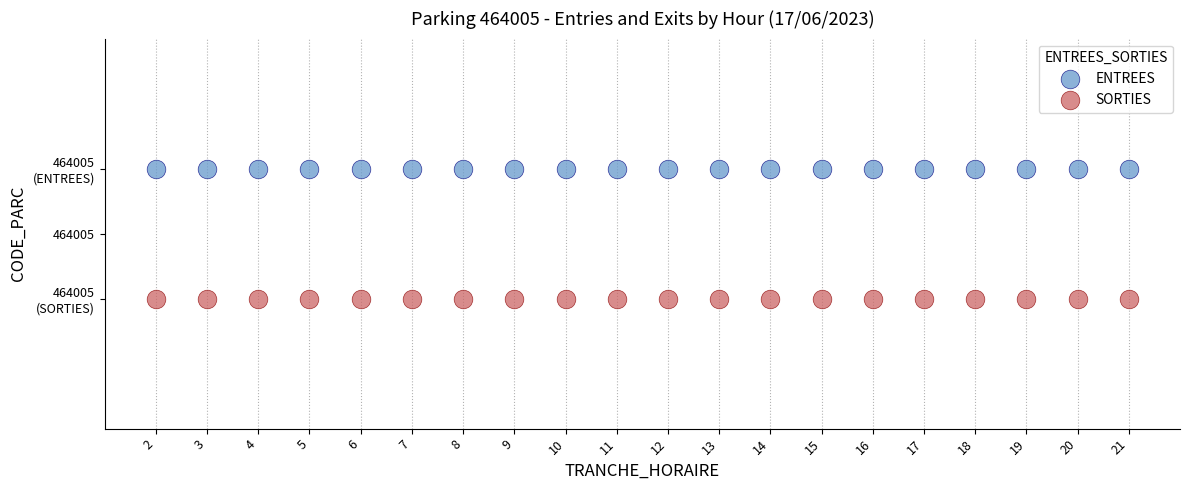

What are all the series names shown in the legend?

ENTREES, SORTIES